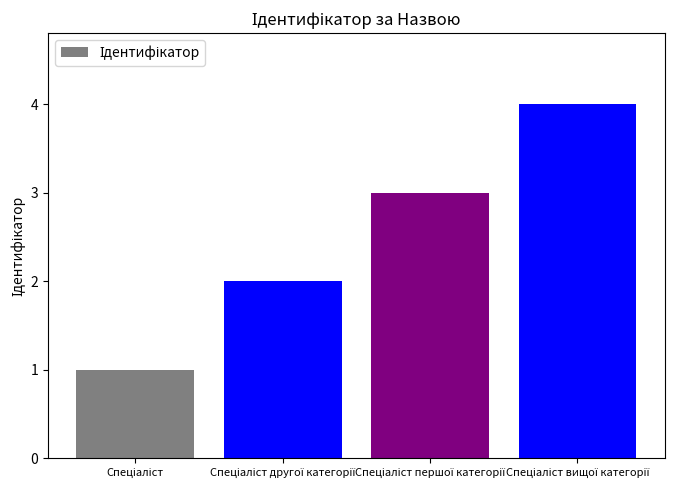

What is the greatest value displayed?

4